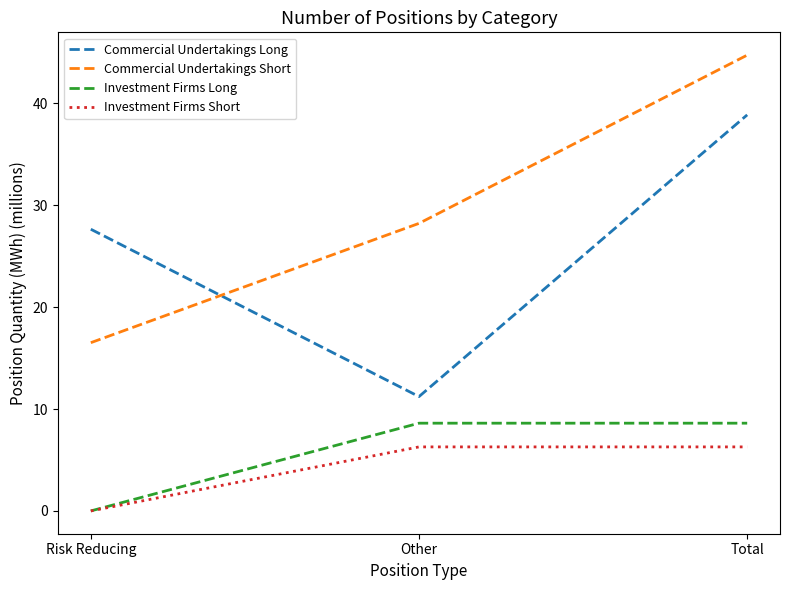

At which label does Commercial Undertakings Short reach its peak?

Total